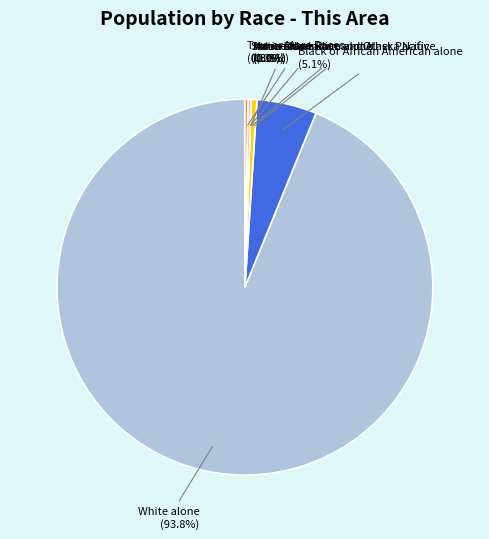

What is the change in value from American Indian and Alaska Native to Asian alone?

-2